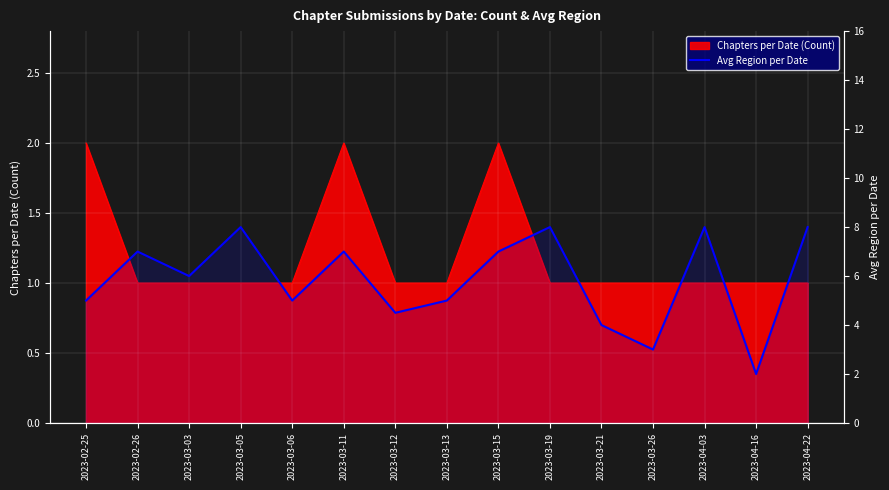

True or false: the data shows 12.4 at 2023-03-05.

False